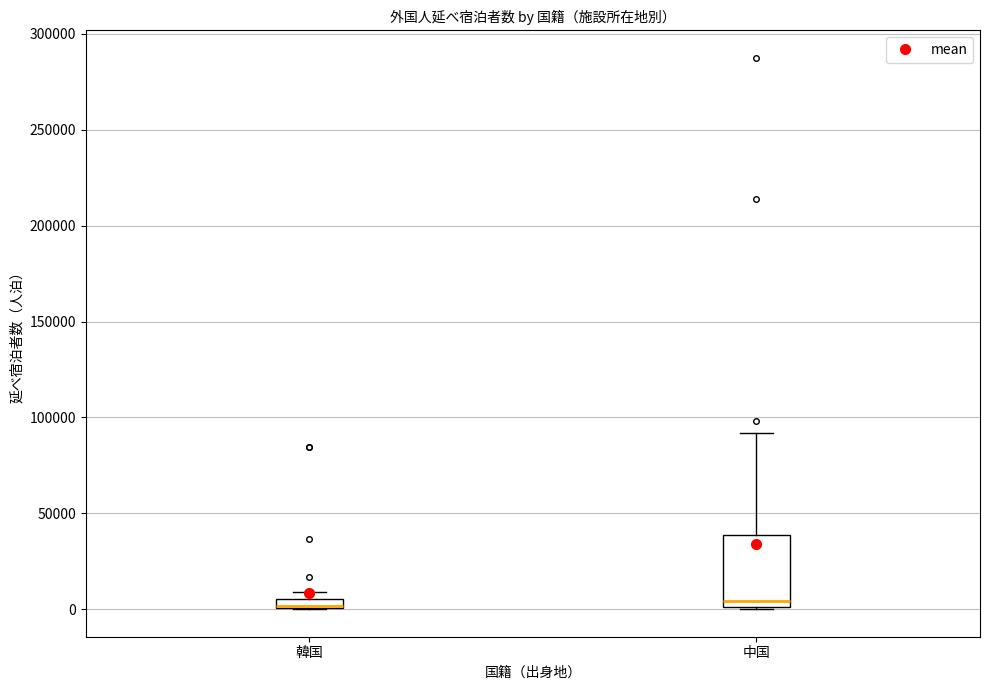

Where does the upper whisker of the box for 中国 end on the y-axis? The values are not printed on the chart, so give them approximately, as read against the axis.

90000